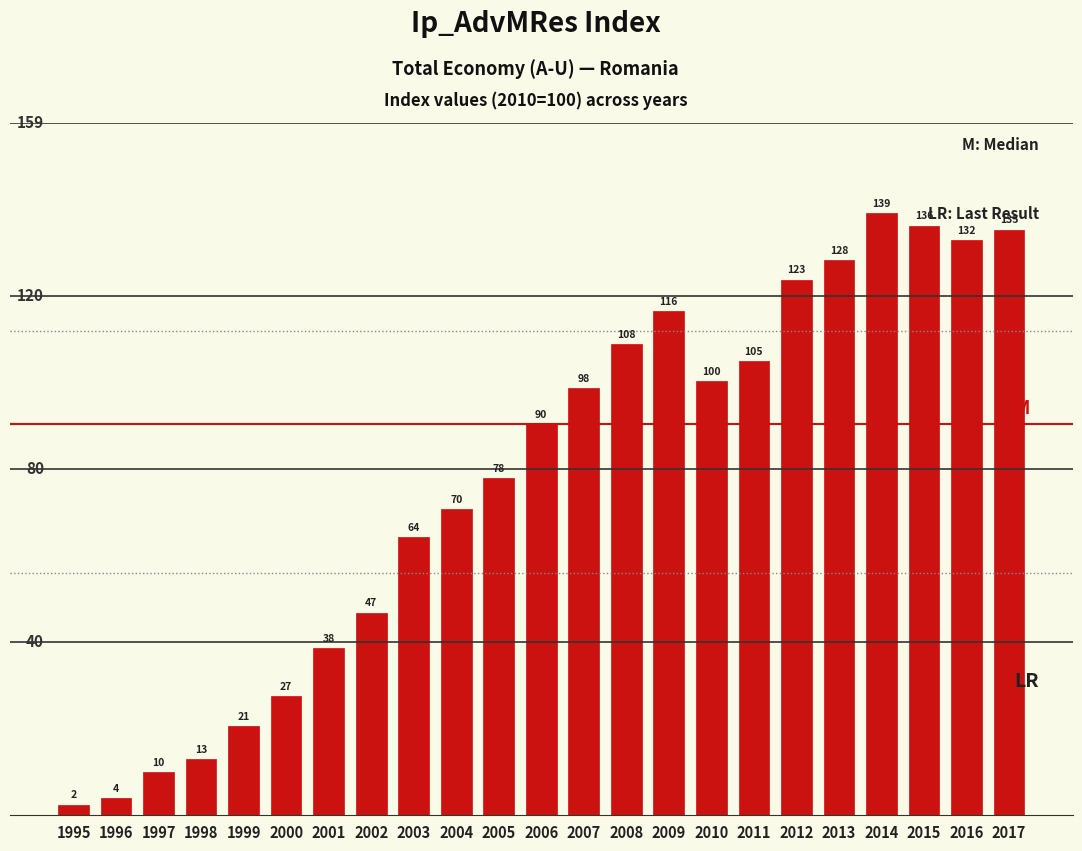

List the labels in order of value, smallest first.

1995, 1996, 1997, 1998, 1999, 2000, 2001, 2002, 2003, 2004, 2005, 2006, 2007, 2010, 2011, 2008, 2009, 2012, 2013, 2016, 2017, 2015, 2014